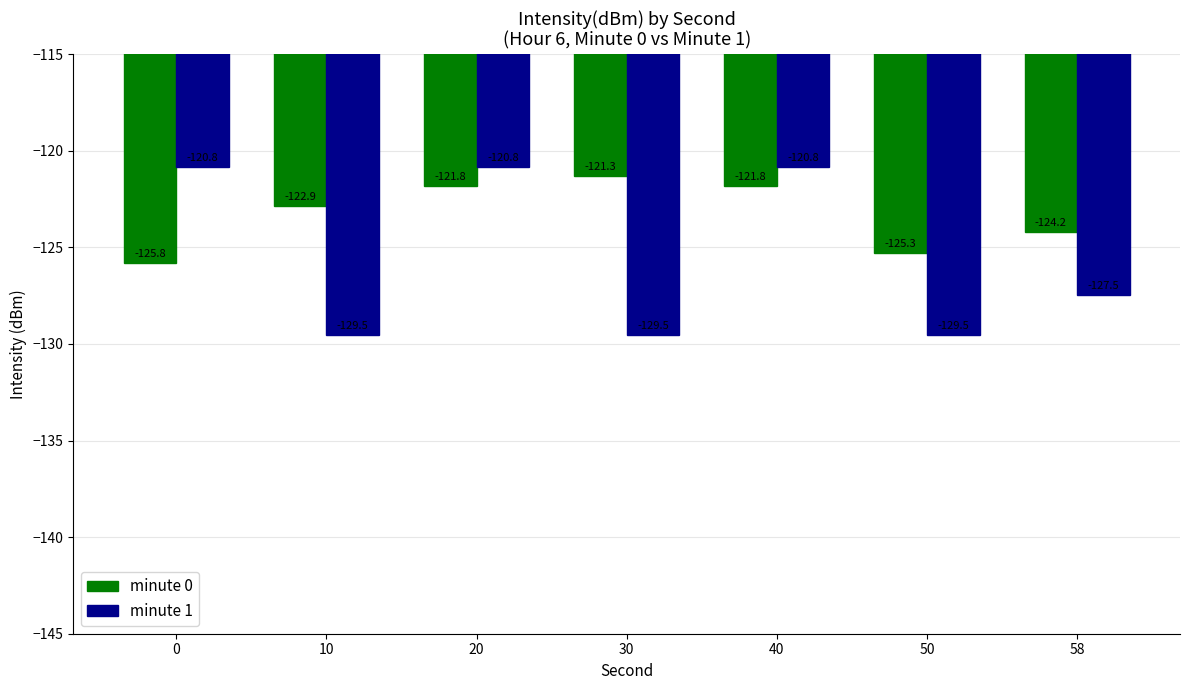

The minute 1 series shows -129.5 at 10. True or false?

True